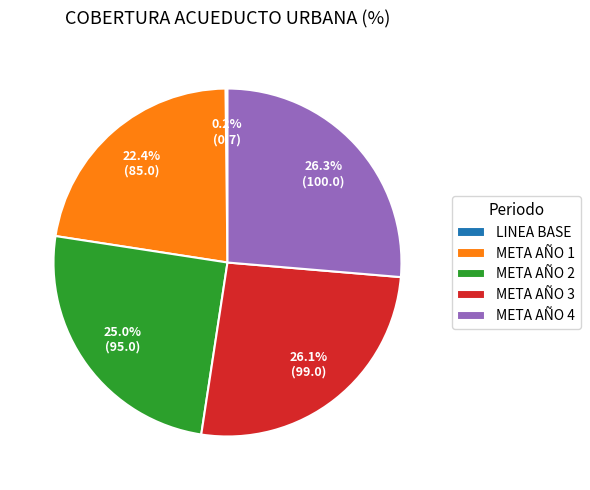

Is the sum of META AÑO 1 and META AÑO 2 greater than half?

No